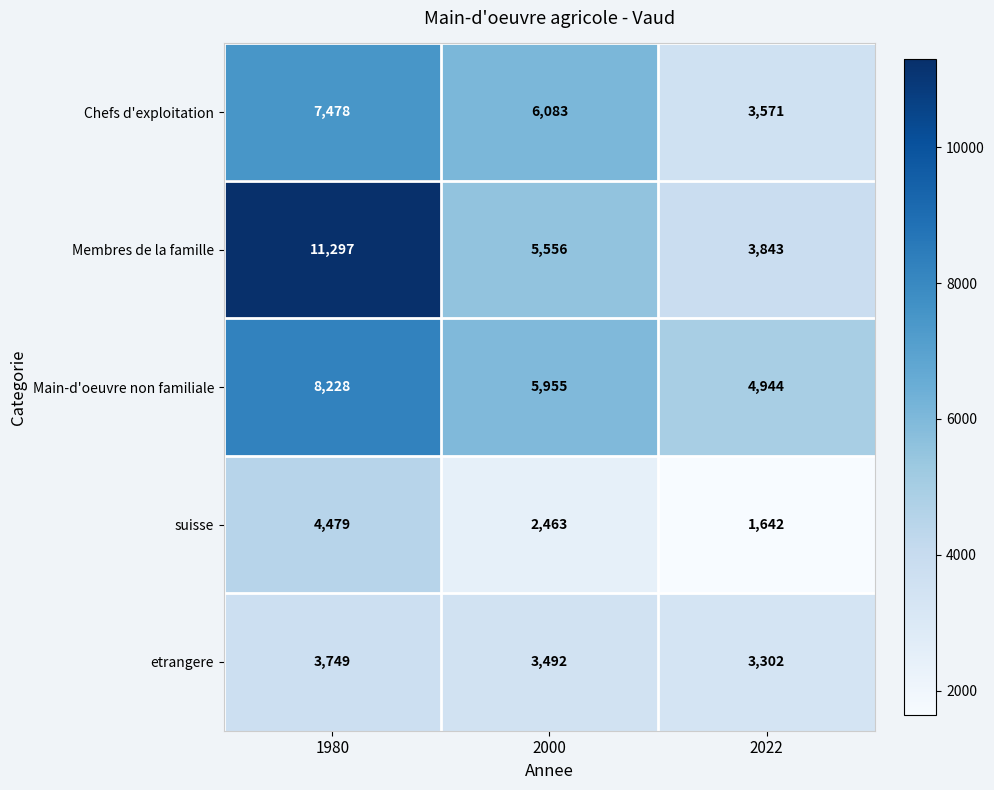

What is the total value across all series at 1980?

35231